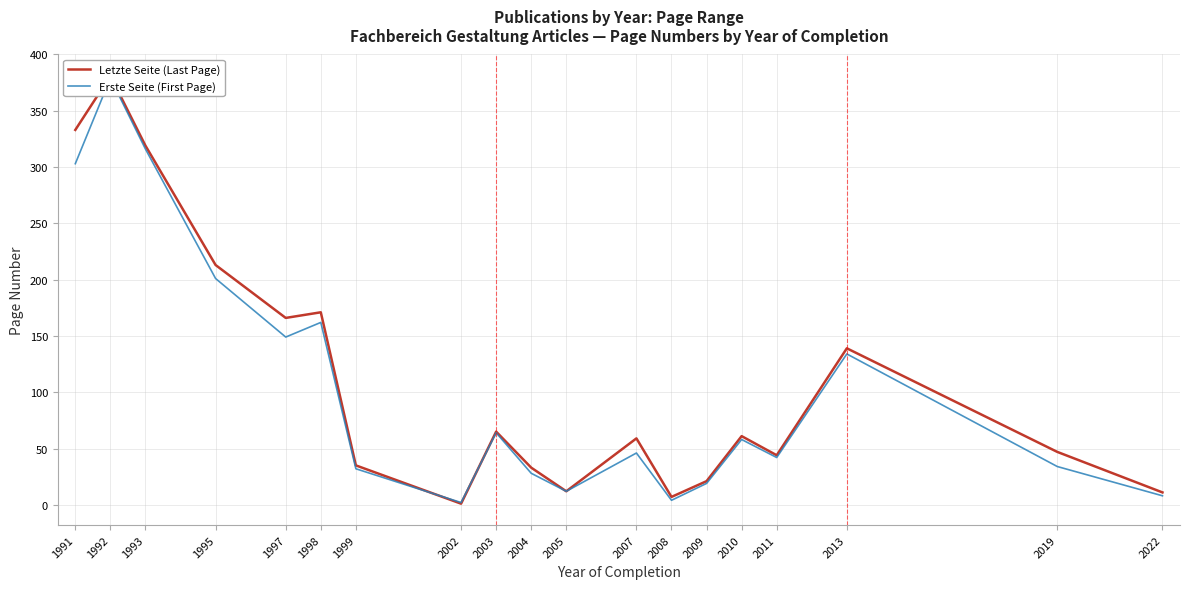

How many series are shown in this chart?

2